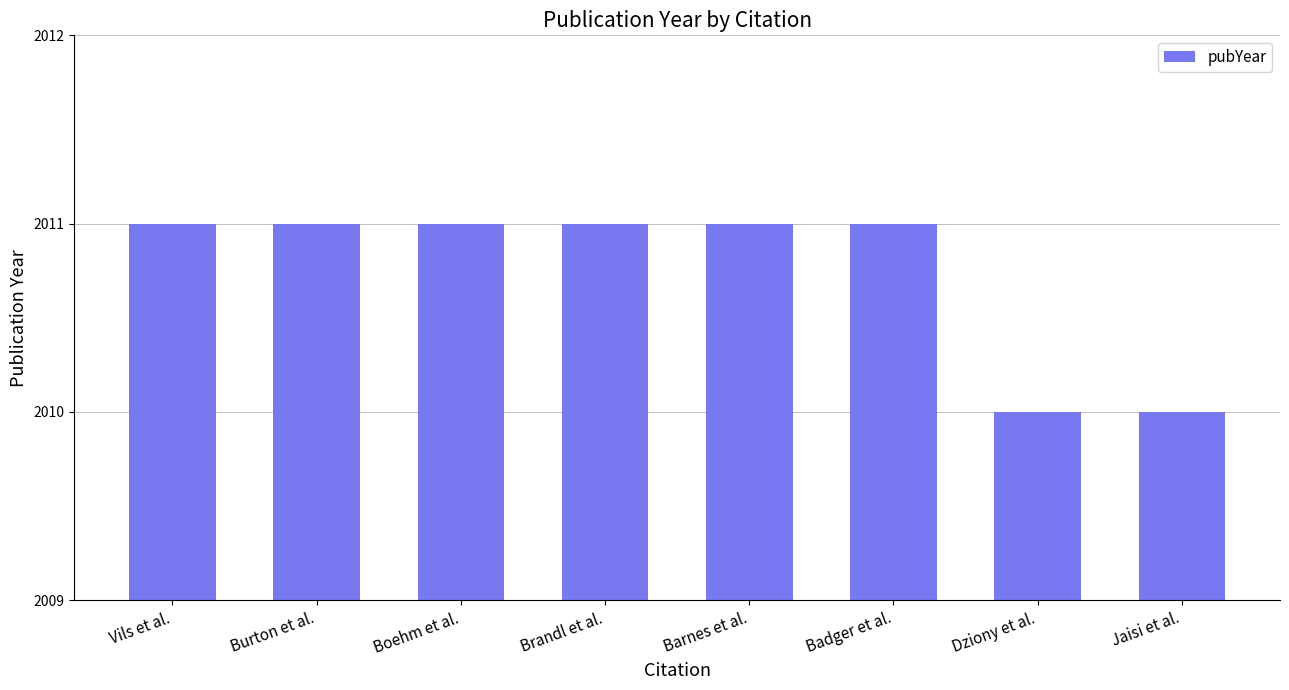

Reading left to right, list all the values displayed in this chart.

Vils et al.=2011	Burton et al.=2011	Boehm et al.=2011	Brandl et al.=2011	Barnes et al.=2011	Badger et al.=2011	Dziony et al.=2010	Jaisi et al.=2010